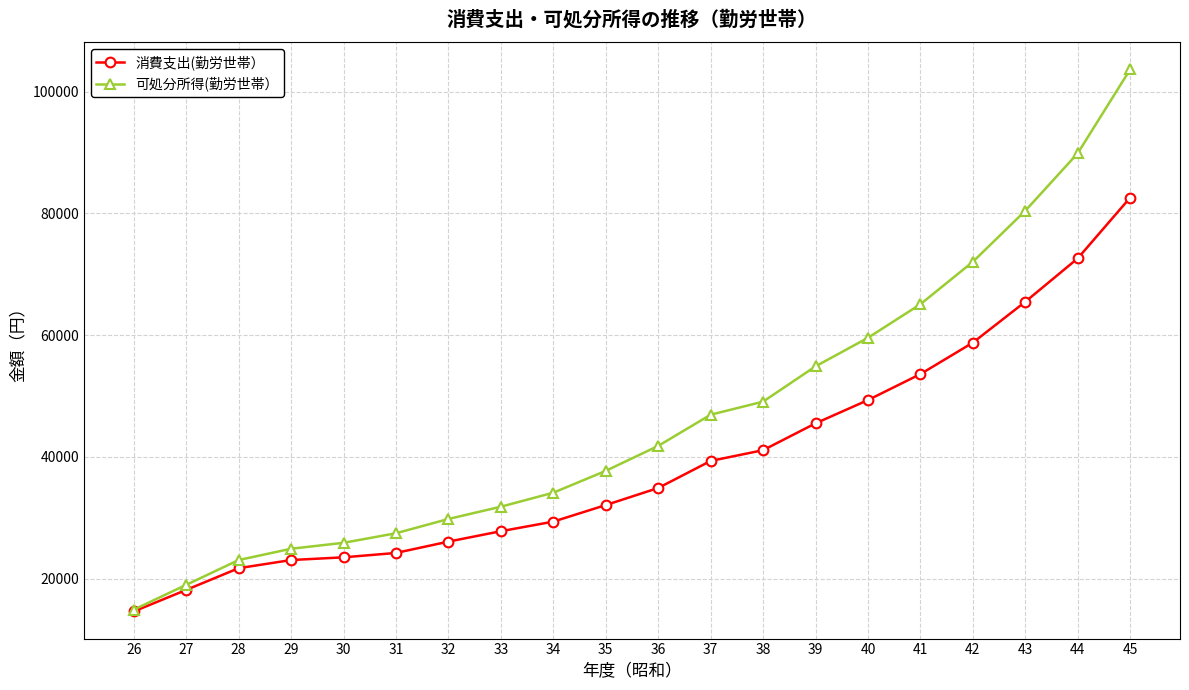

The value of 可処分所得(勤労世帯） at 28 is 23065. True or false?

True